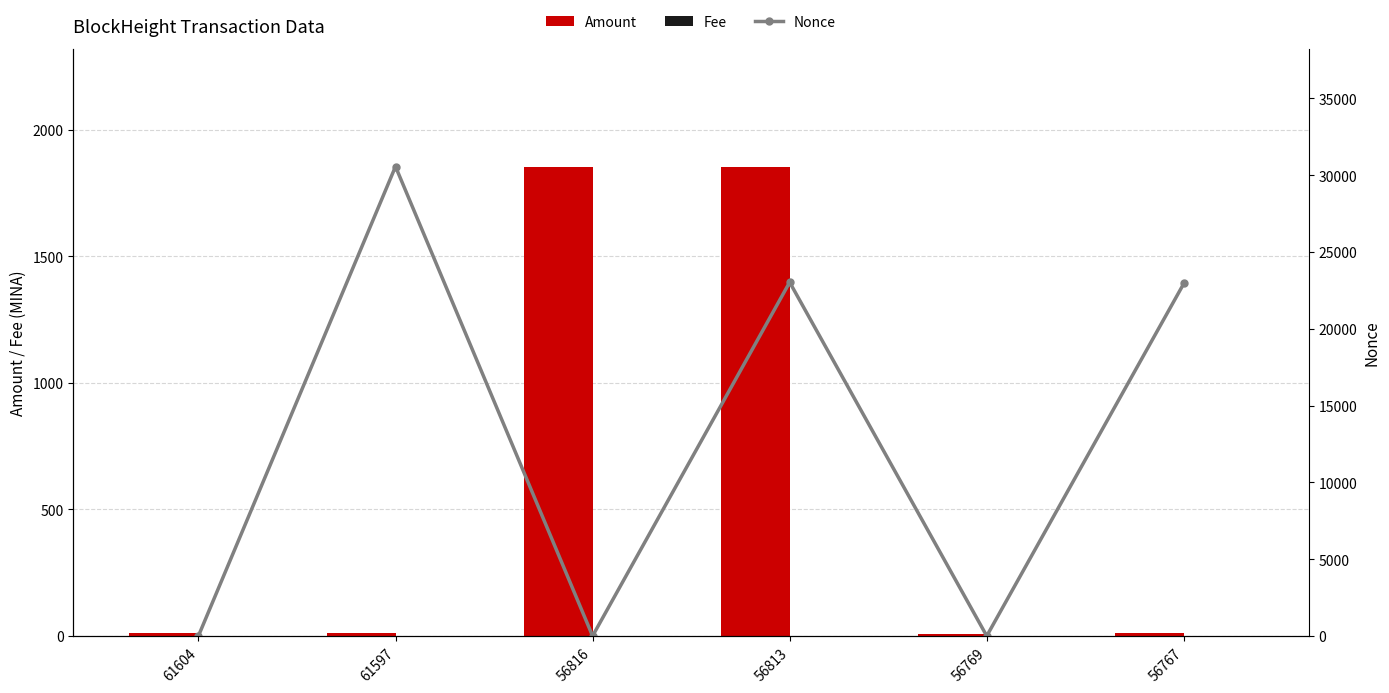

At which category is the sum across all series the highest?

61597